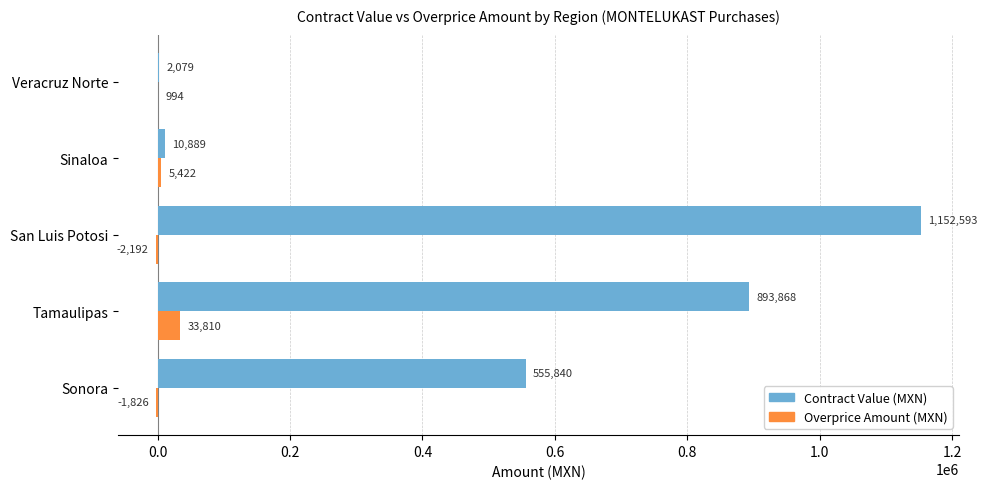

What is the approximate value of Overprice Amount (MXN) at San Luis Potosi?

-2192.4